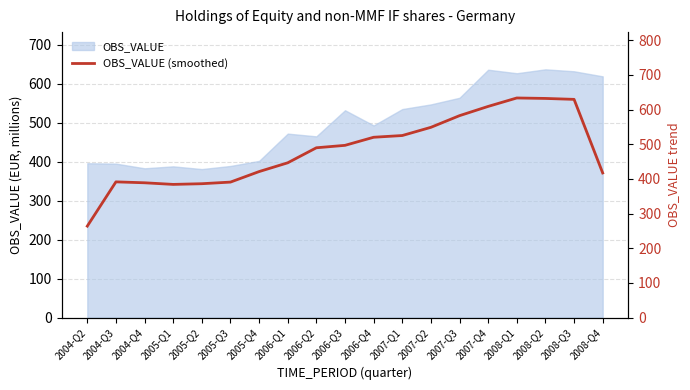

Where is the first local maximum?

2004-Q3